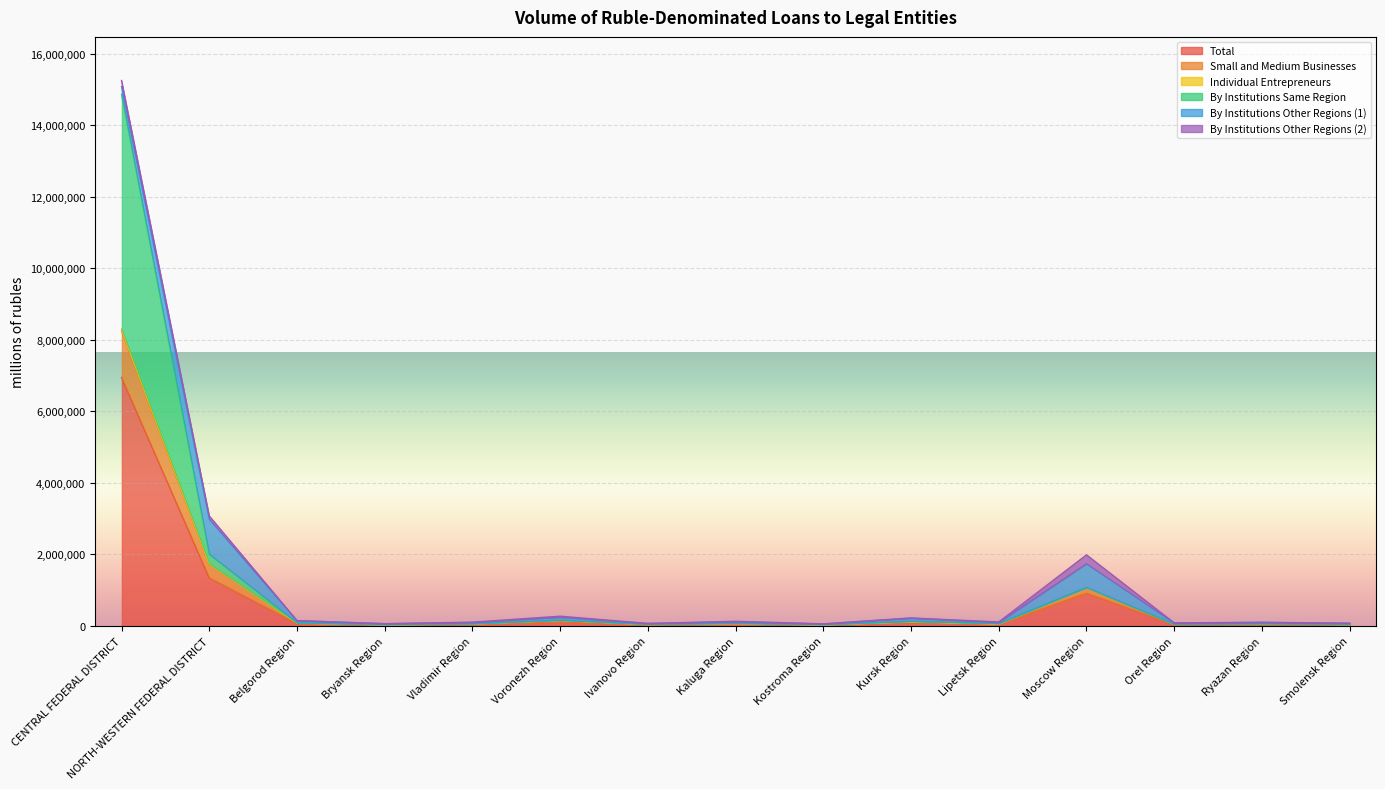

Is it true that Total equals 24223 at Bryansk Region?

True